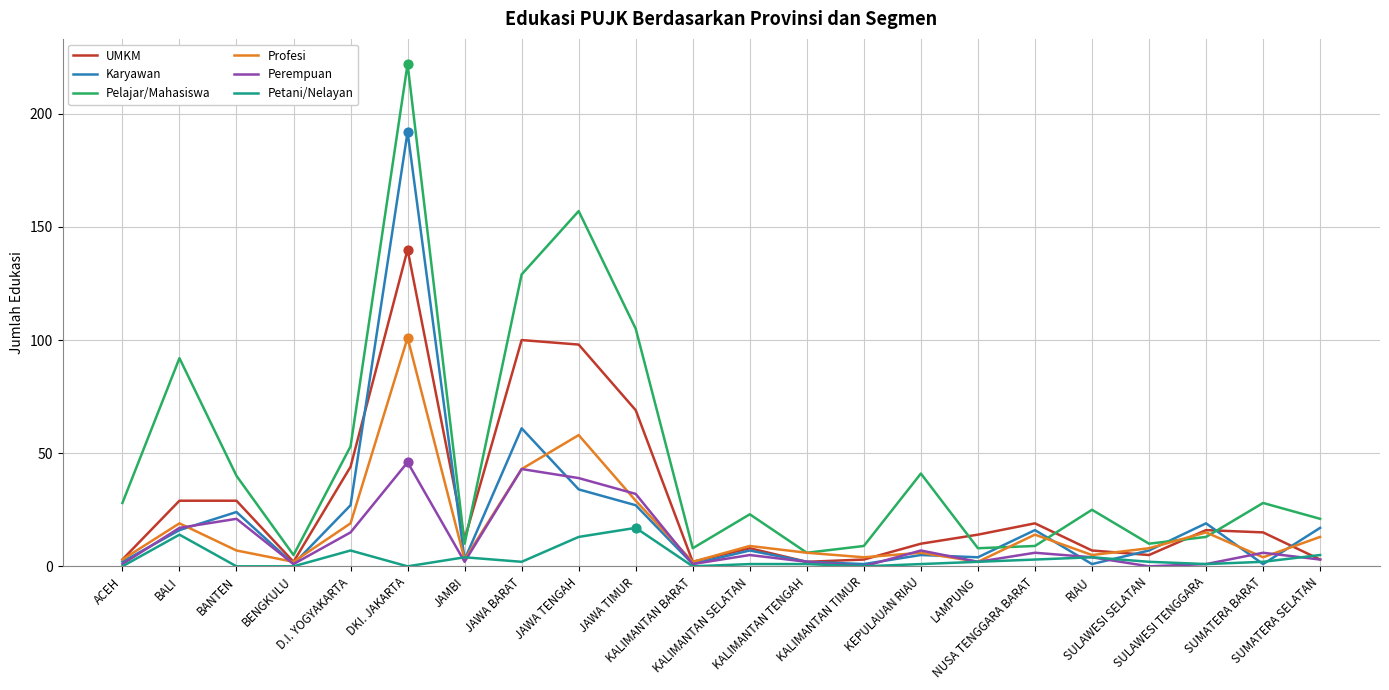

At which category is the sum across all series the highest?

DKI. JAKARTA